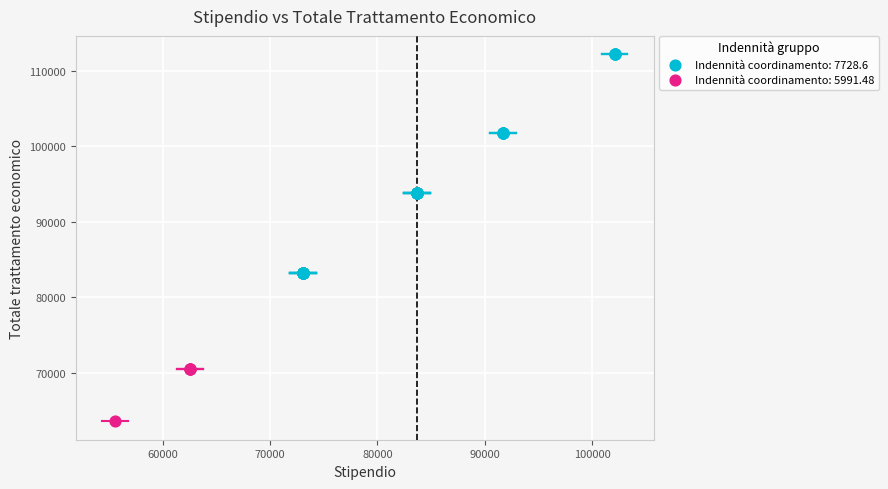

Which series has the largest Y range (max minus min)?

Indennità coordinamento: 7728.6